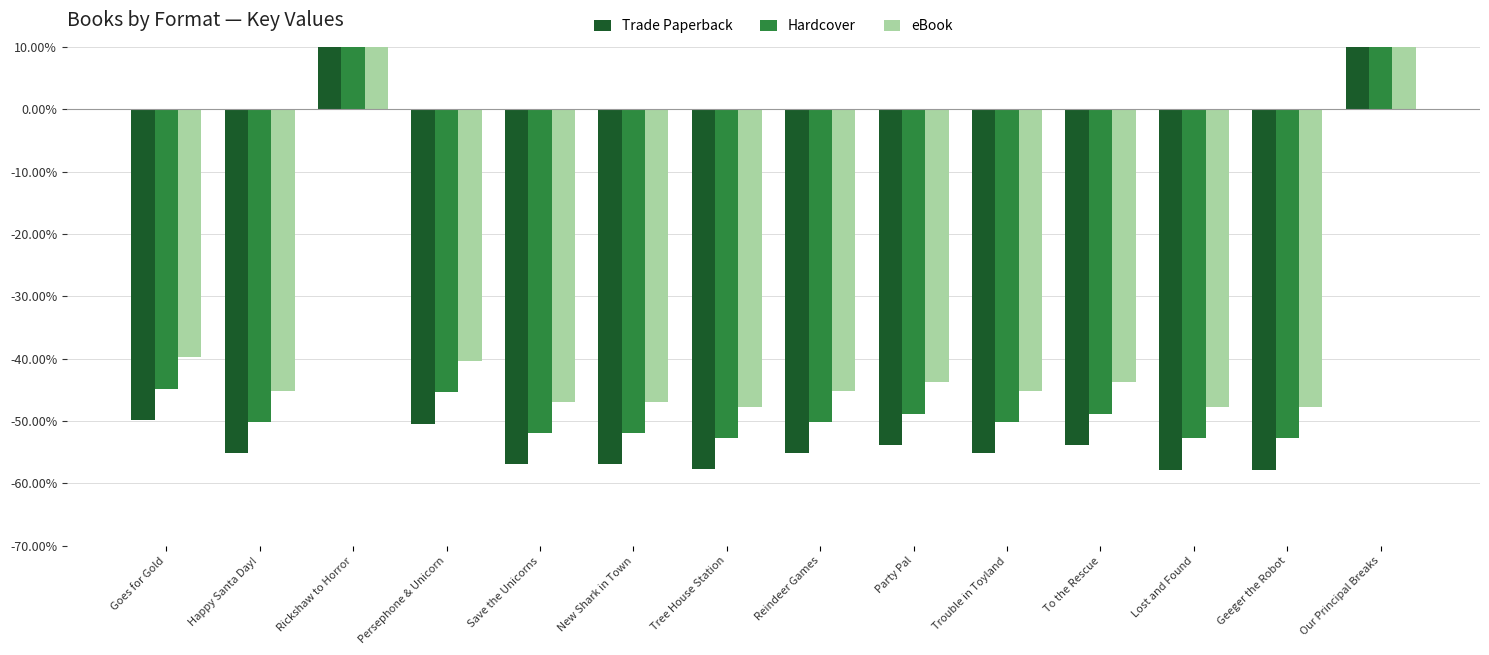

What position from the right is Trouble in Toyland?

5